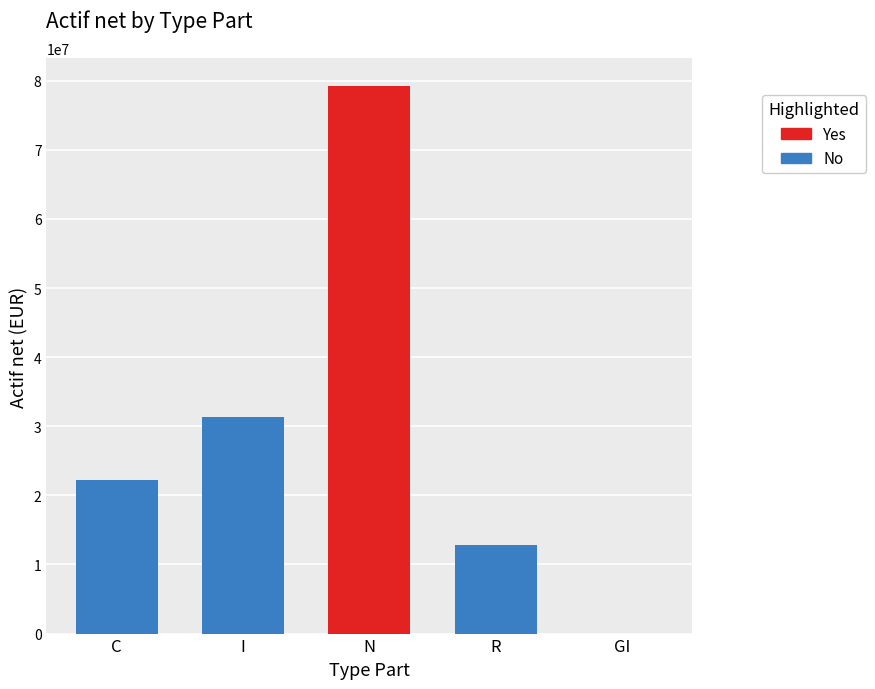

Is it true that the value at I is 31395978.1?

True